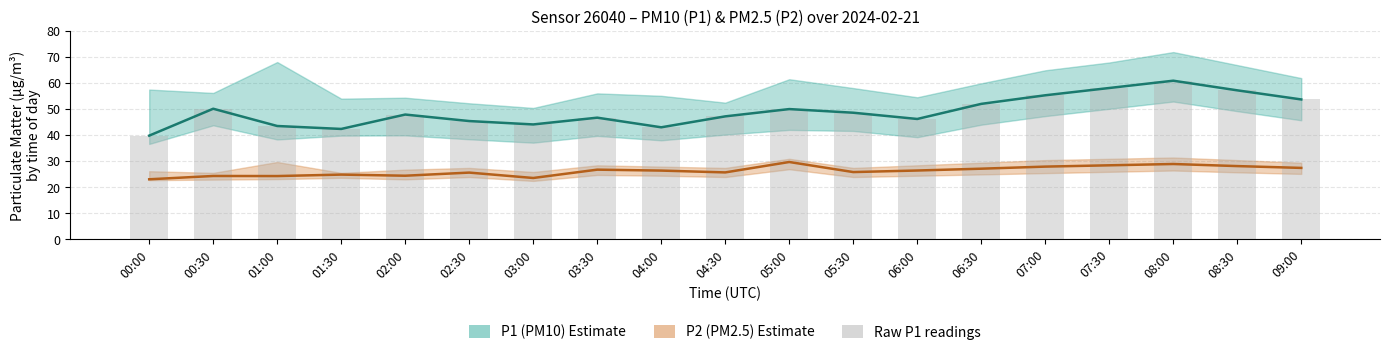

What is the change in value from 00:00 to 08:00?

+21.1